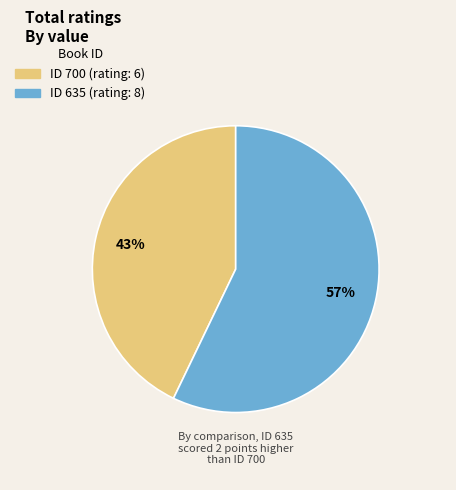

To the nearest percent, what is the difference between the largest and smallest slice percentages?

14%